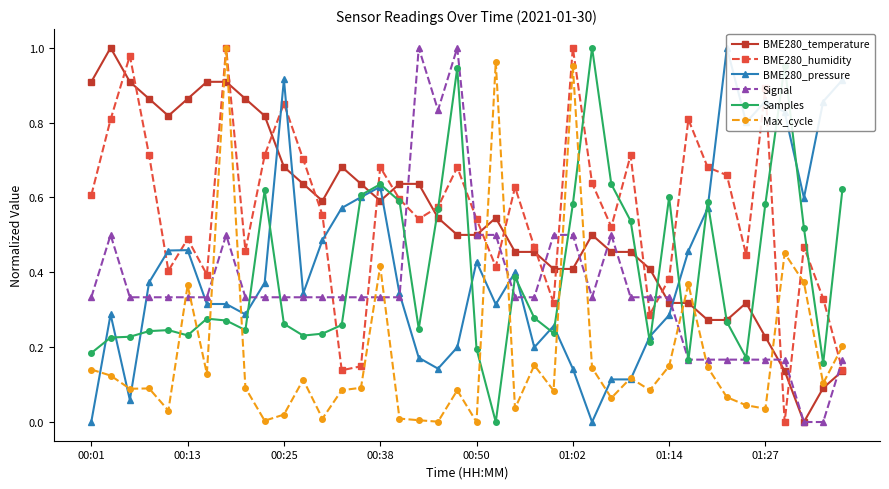

True or false: Max_cycle has more than 1 points higher than both neighbors.

True